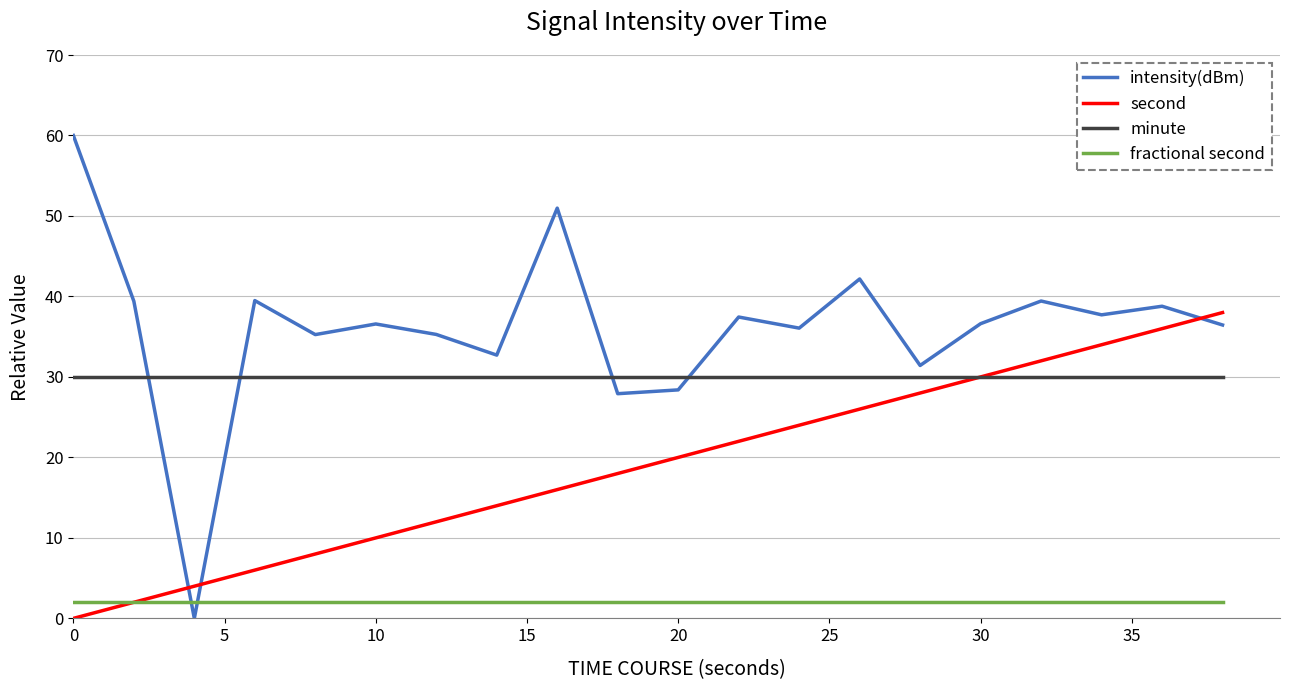

List the series in order of their peak value, lowest first.

fractional second, minute, second, intensity(dBm)